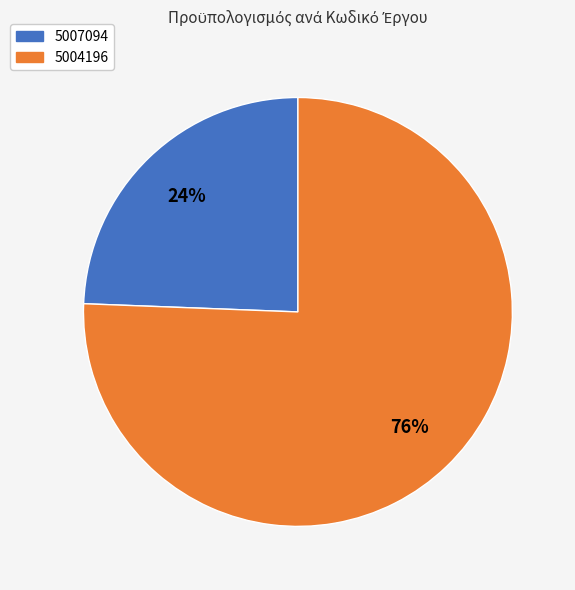

How many segments does this pie chart have?

2